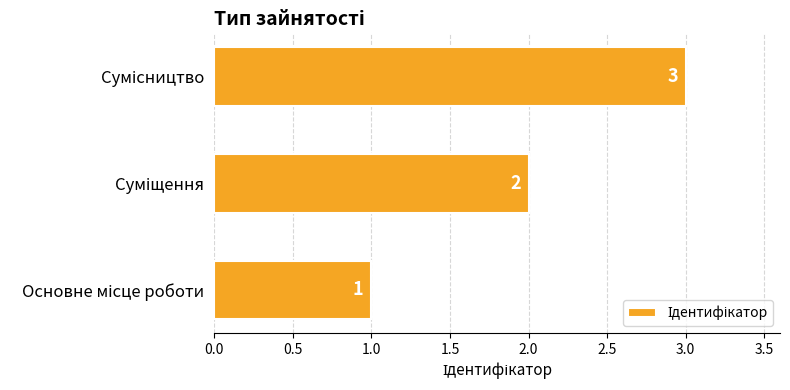

Count the number of categories in the chart.

3